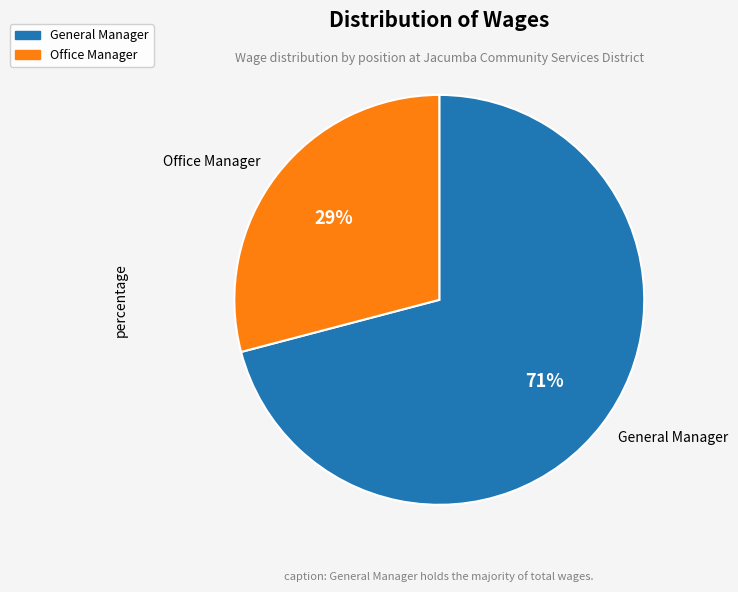

Is it true that General Manager is 65% of the pie?

False